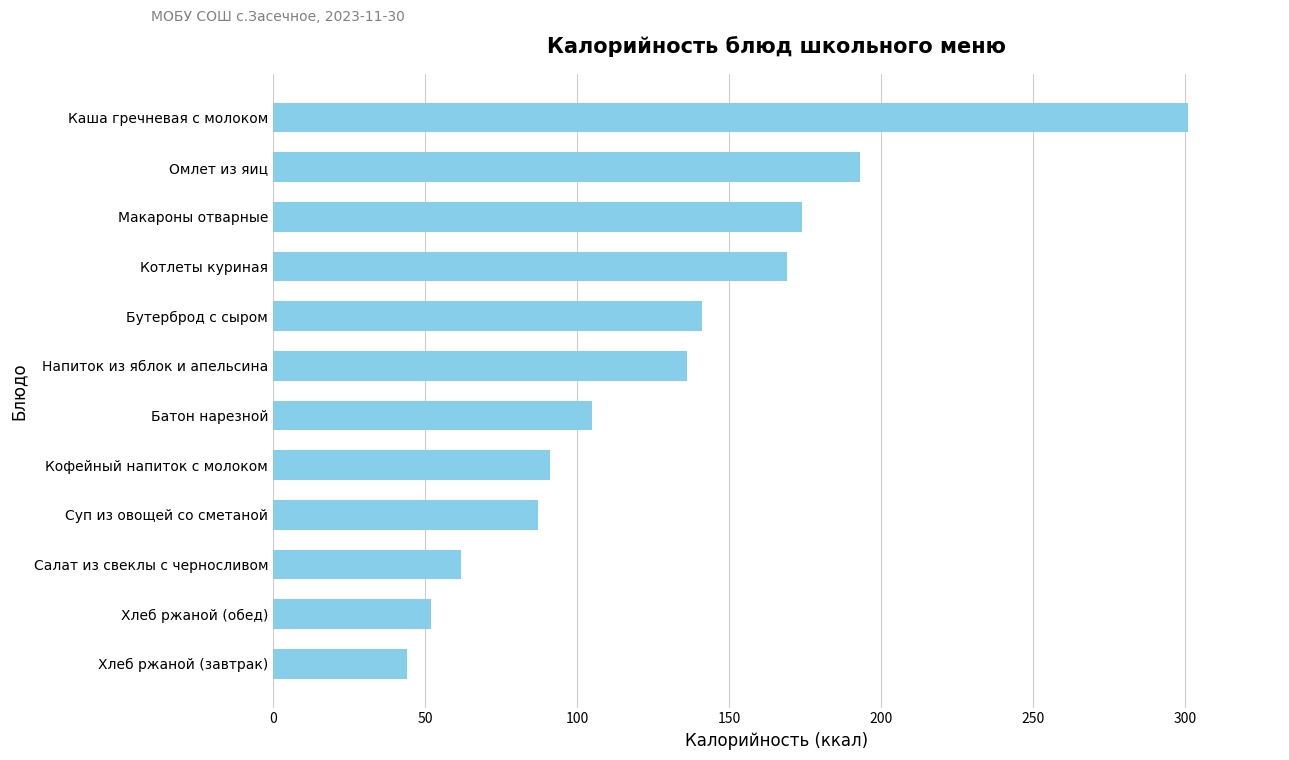

What is the change in value from Суп из овощей со сметаной to Каша гречневая с молоком?

+214